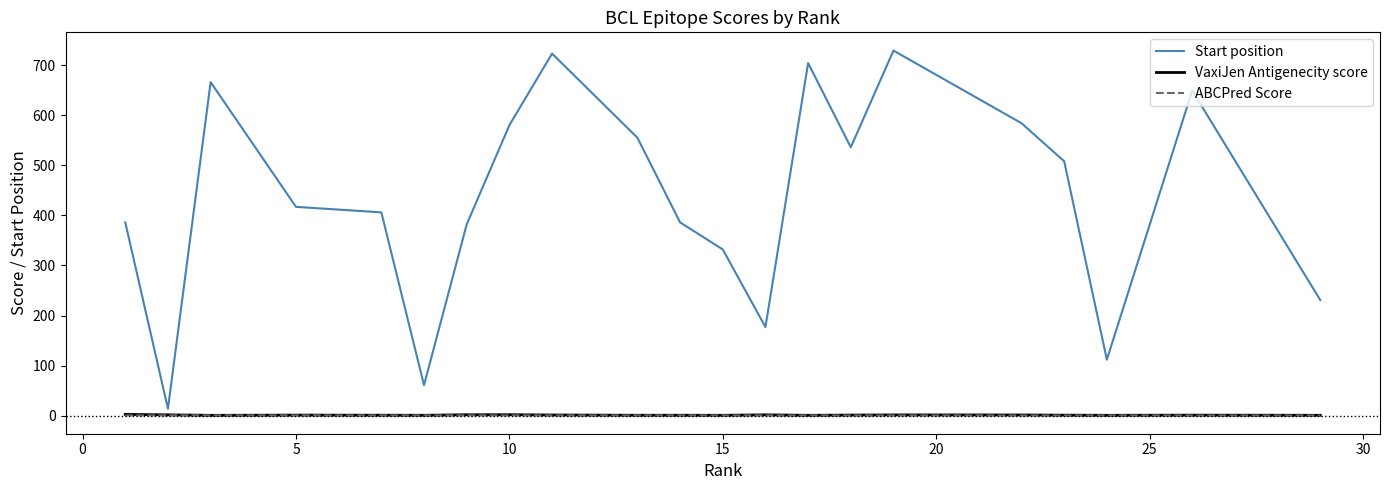

Which series has the largest total across all categories?

Start position